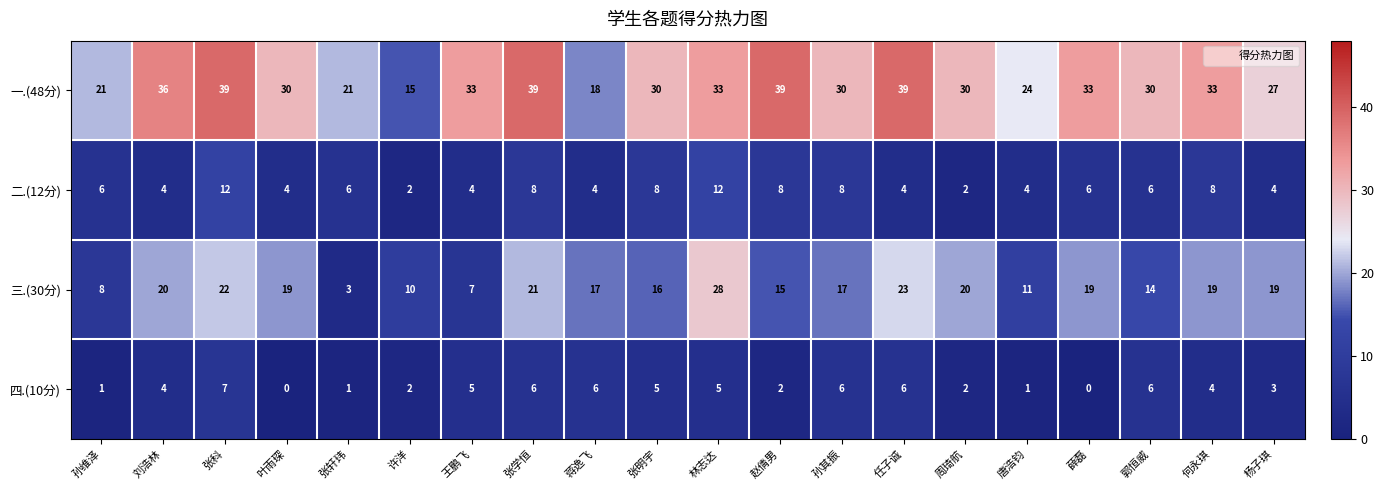

Which series has the largest total across all categories?

一.(48分)